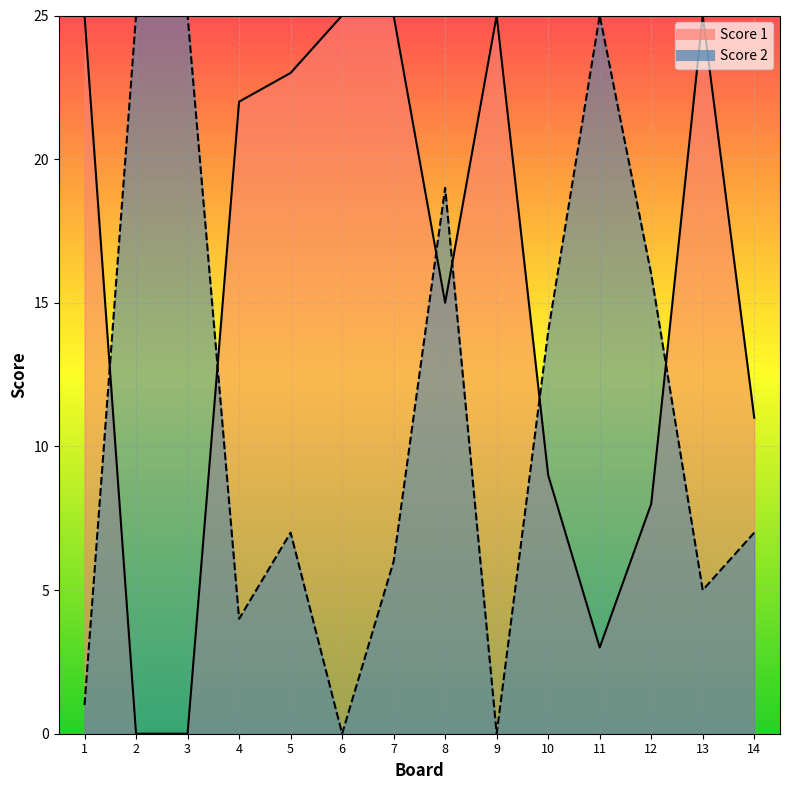

Where is Score 1 nearest to the value 12?

14